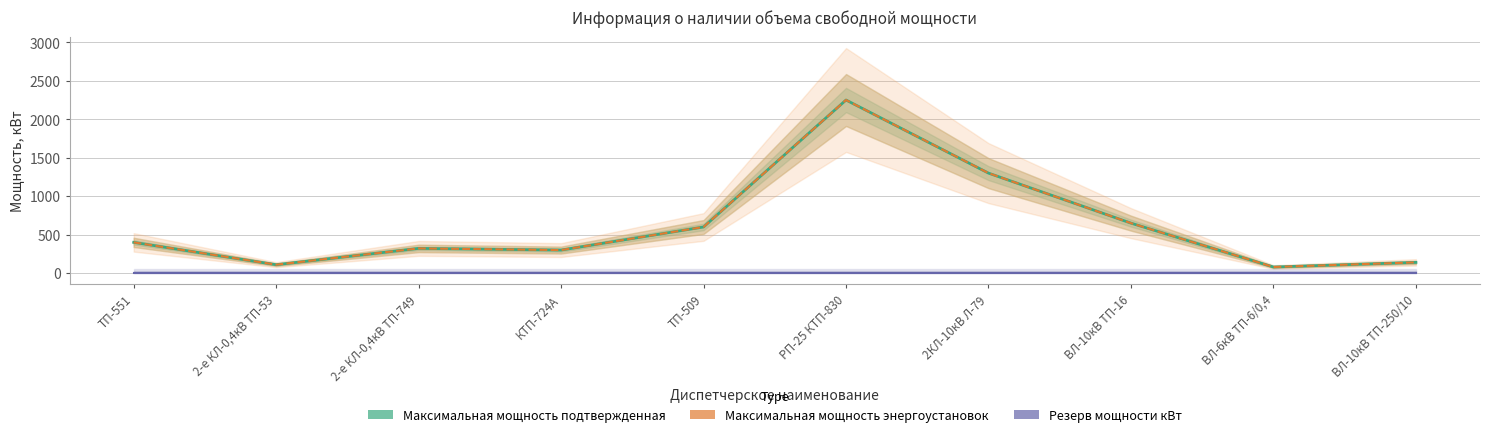

Between 2-е КЛ-0,4кВ ТП-53 and ВЛ-10кВ ТП-16, which series saw the biggest shift?

Максимальная мощность подтвержденная